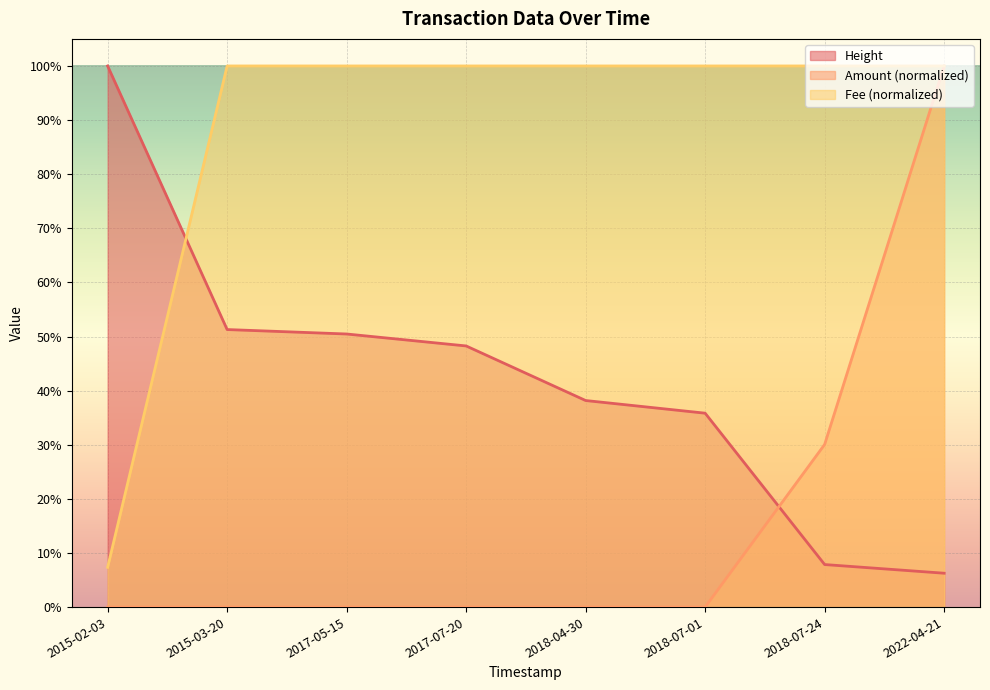

Between 2022-04-21 and 2017-07-20, which is larger?

2017-07-20